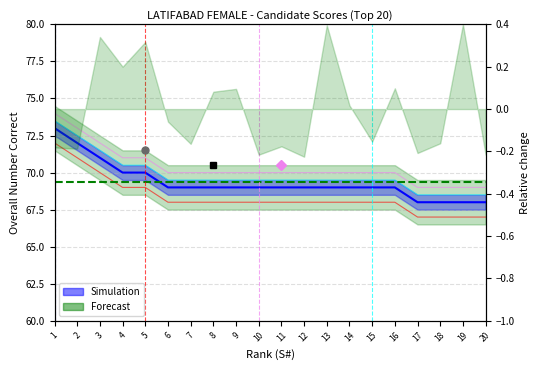

Where do Simulation and Forecast first cross each other?

5 and 6